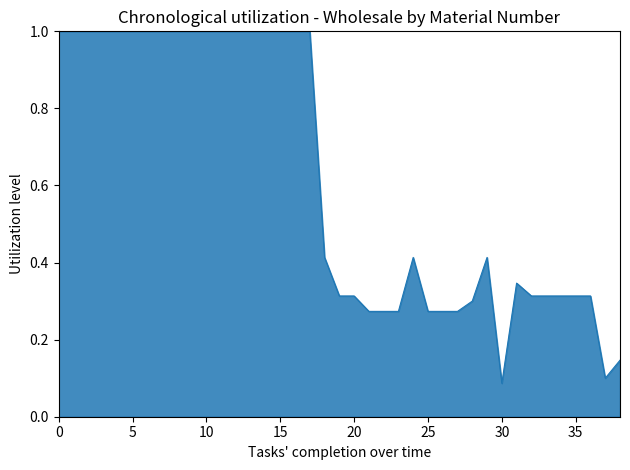

What is the difference between the maximum and minimum values?

0.9